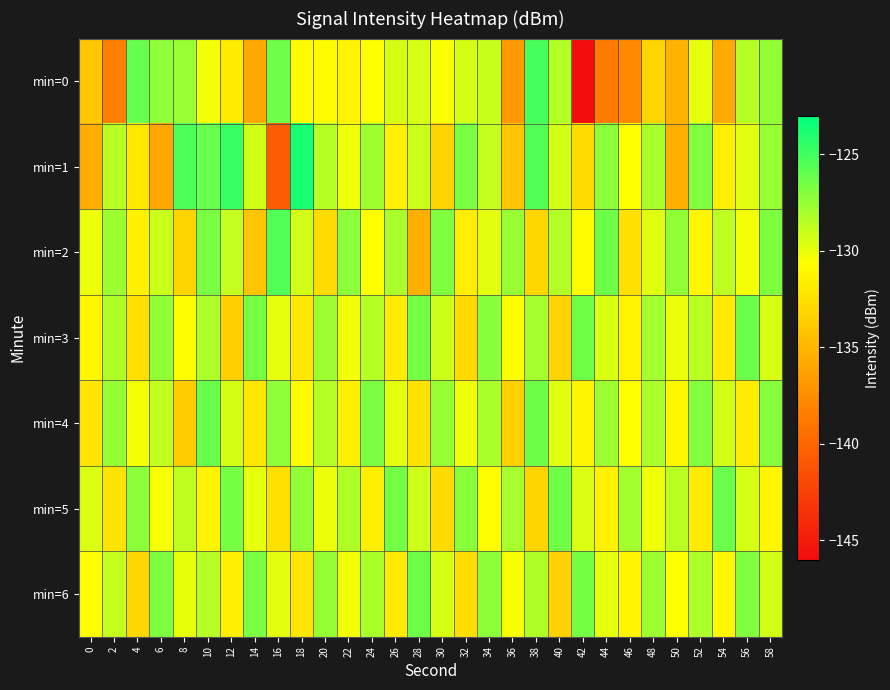

How many categories are shown in the chart?

30